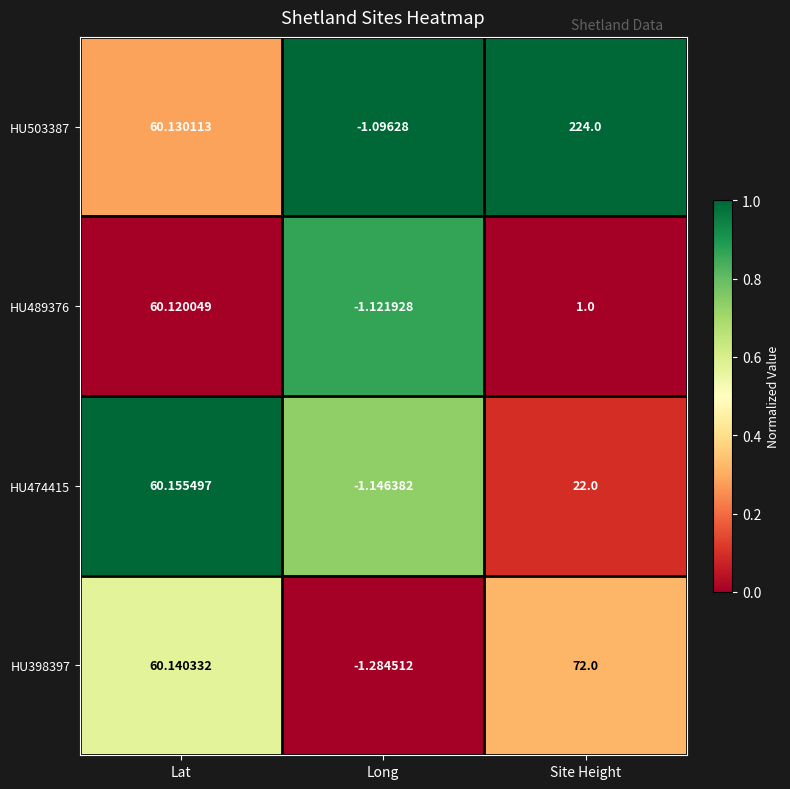

Rank the categories by HU474415 value from lowest to highest.

Long, Site Height, Lat